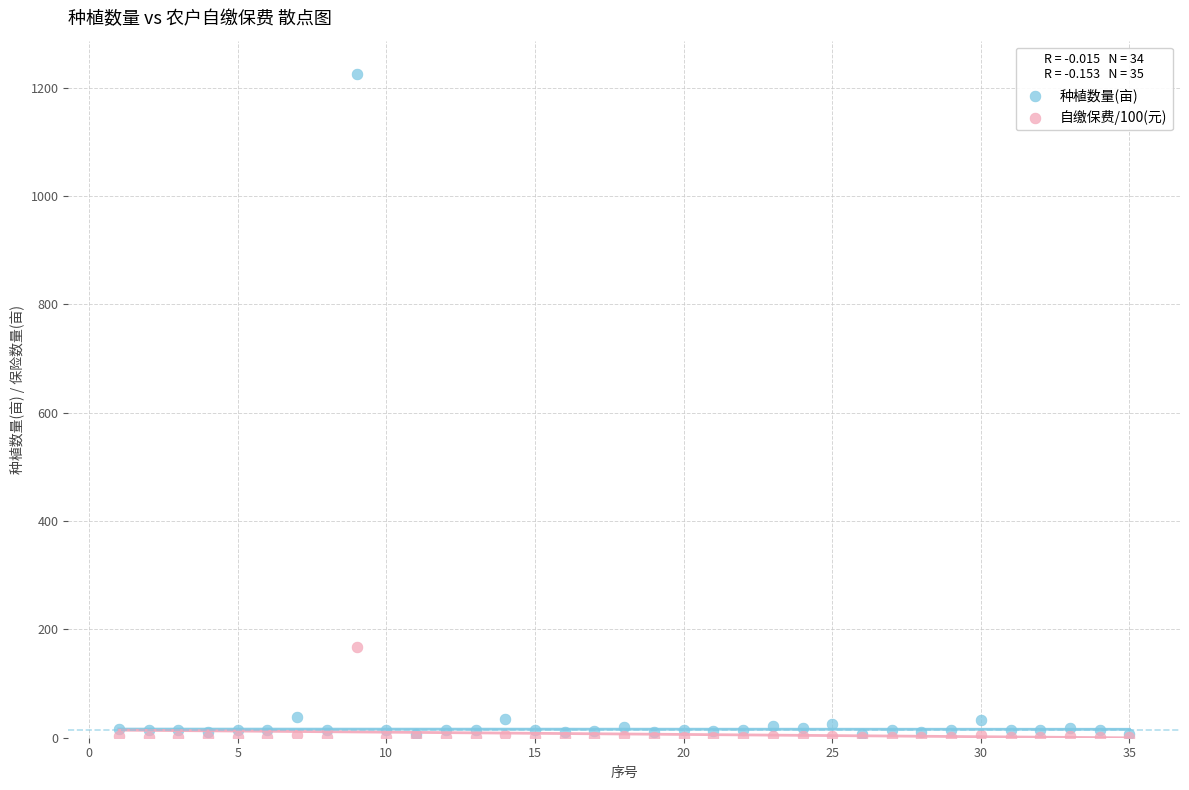

Across all series, what Y value is closest to 613?

167.4